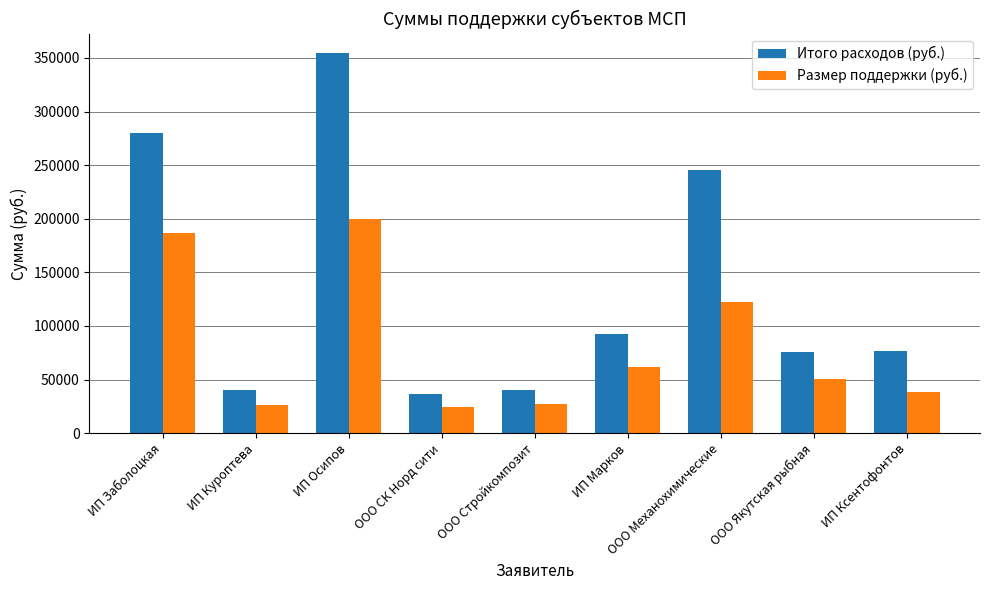

What is the average value of the Итого расходов (руб.) series?

137907